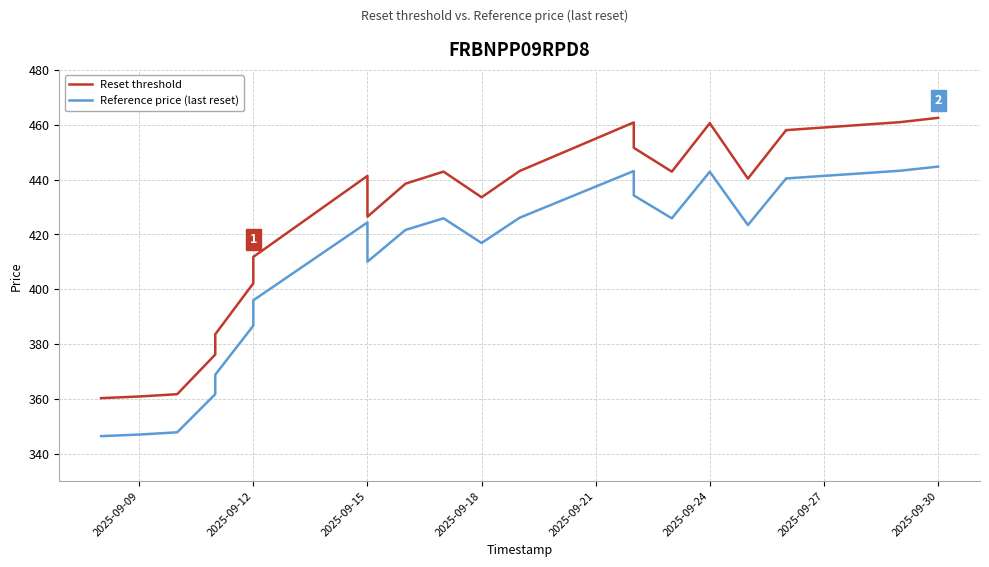

What is the value of the Reset threshold point at the 6th from the left?

402.1